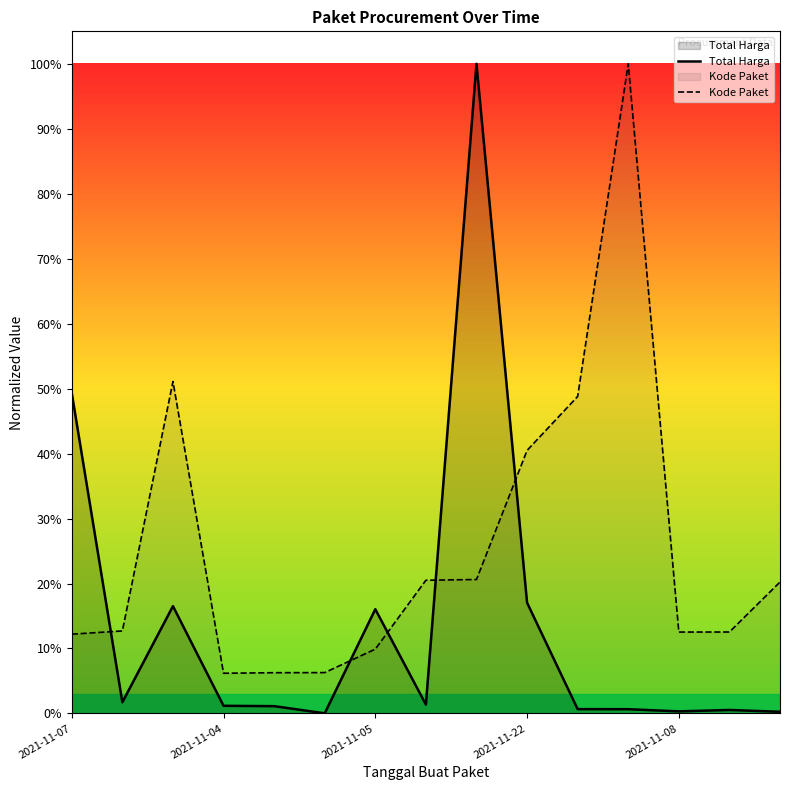

What is the difference between the maximum and minimum values in the Total Harga series?

1.0